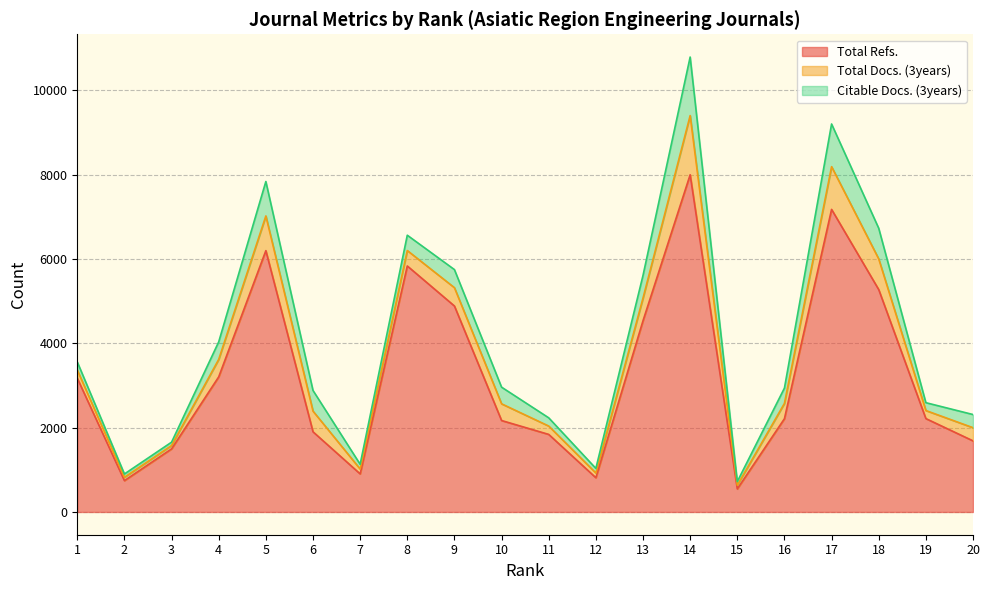

Reading left to right, what are all the values shown in this chart?

Total Refs.: 3171	743	1496	3203	6195	1901	903	5832	4883	2168	1839	812	4533	7994	547	2211	7173	5272	2214	1686
Total Docs. (3years): 193	80	80	415	823	490	115	366	434	396	198	112	537	1403	87	363	1013	727	191	312
Citable Docs. (3years): 193	78	79	415	816	490	113	363	429	395	195	109	537	1388	85	363	1012	727	186	312